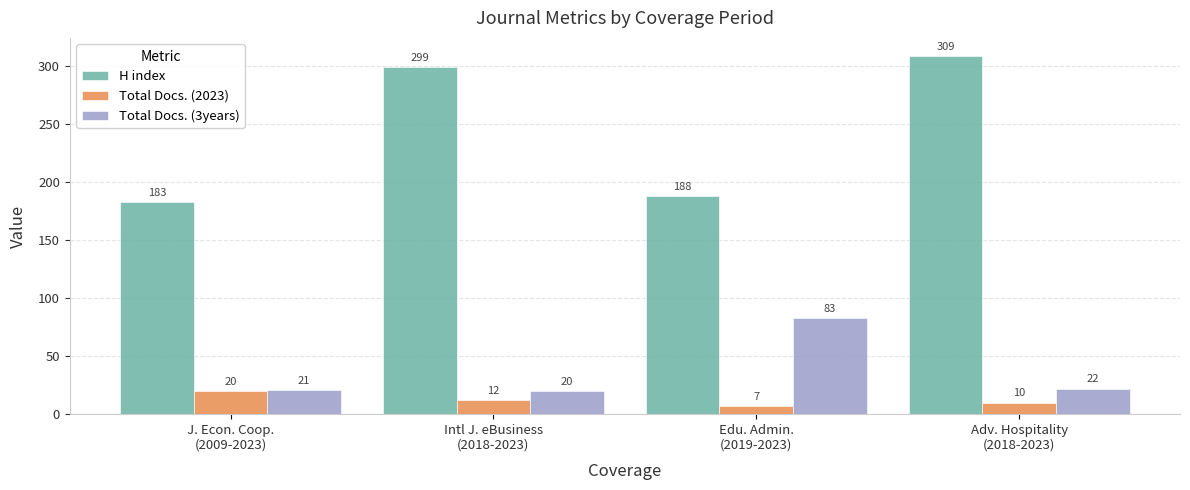

At how many categories does at least one series exceed 163?

4